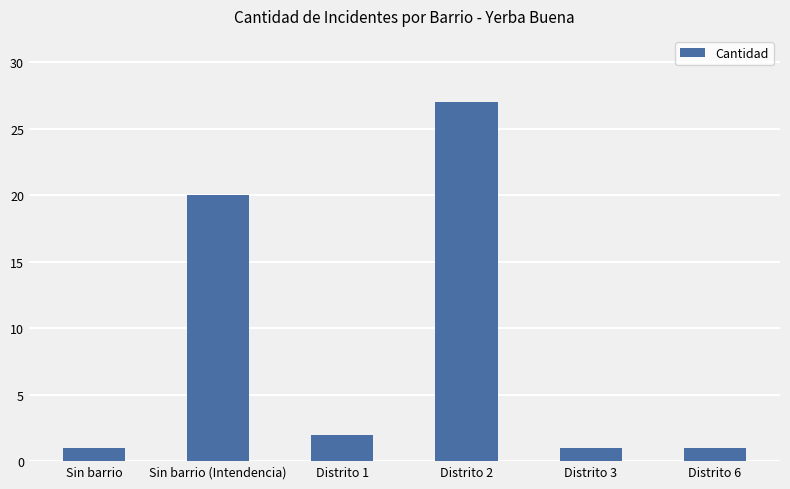

How many distinct data groups are displayed?

1